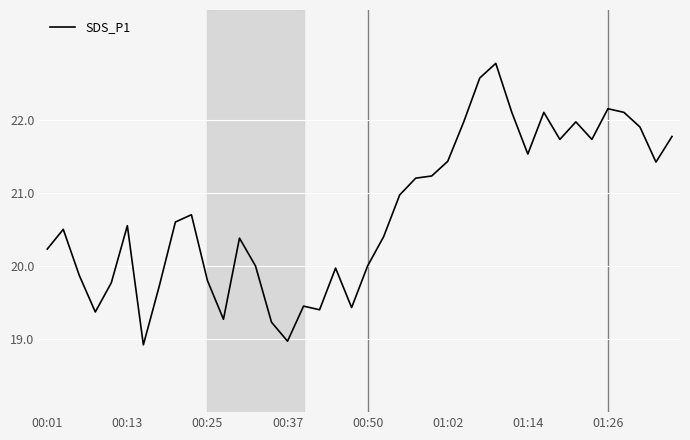

What is the minimum value shown in the chart?

18.9